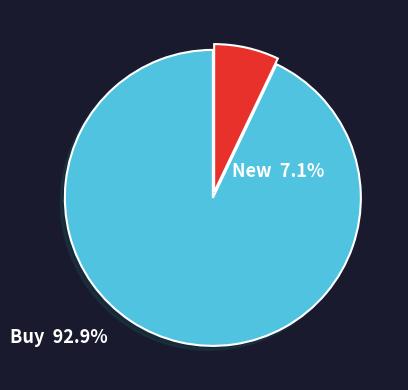

Is there any slice that represents more than half of the pie?

Yes